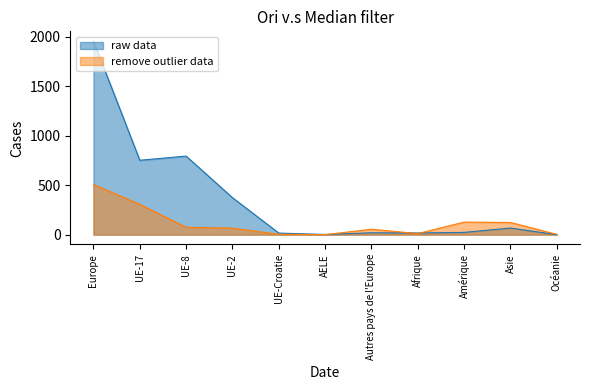

What is the maximum value shown in the chart?

1957